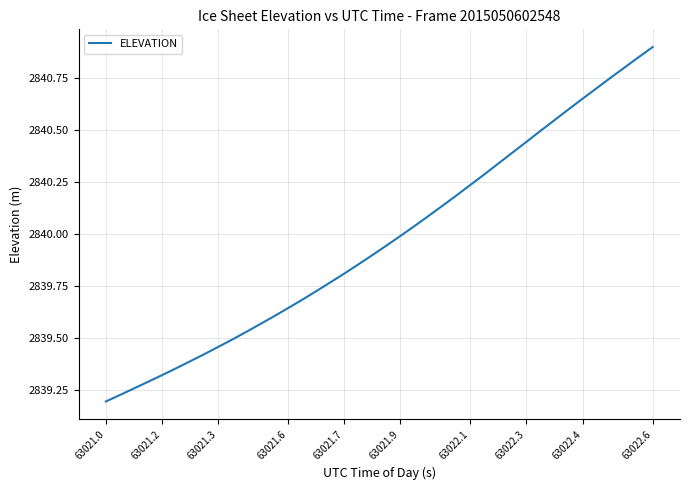

What is the greatest value displayed?

2840.9